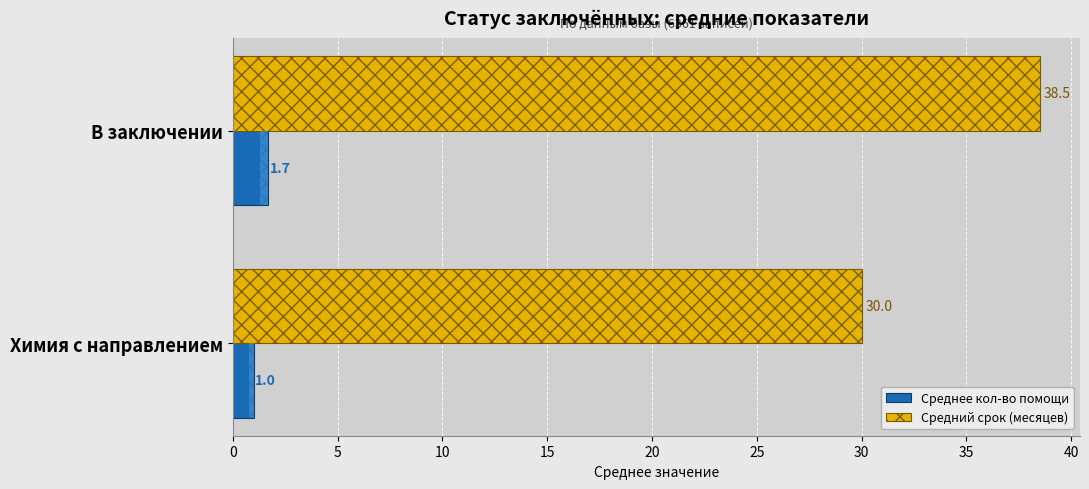

At which category does the chart reach its minimum across all series?

Химия с направлением